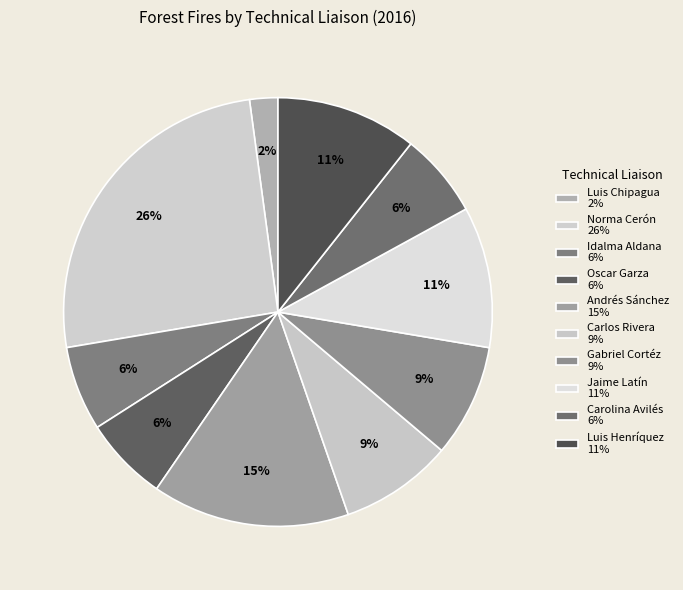

How many slices are in this pie chart?

10